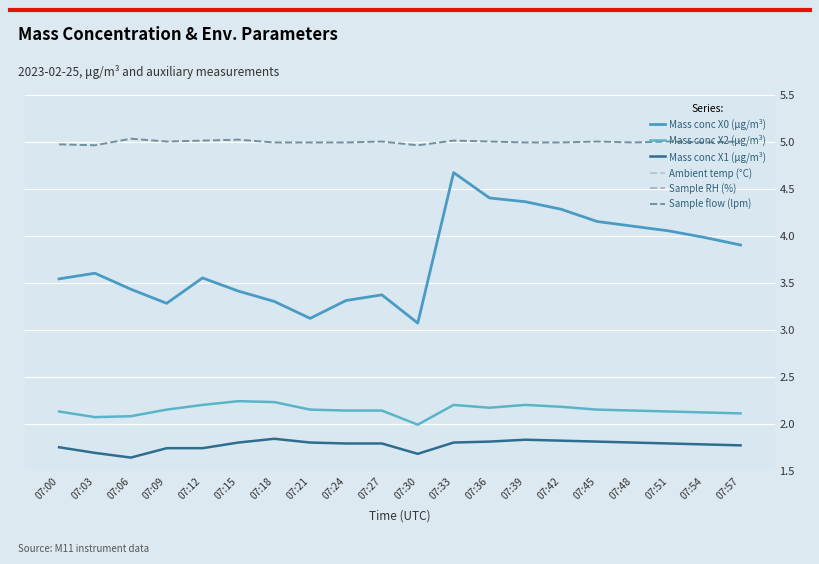

True or false: Ambient temp (°C) and Mass conc X1 (μg/m³) cross at least once.

False